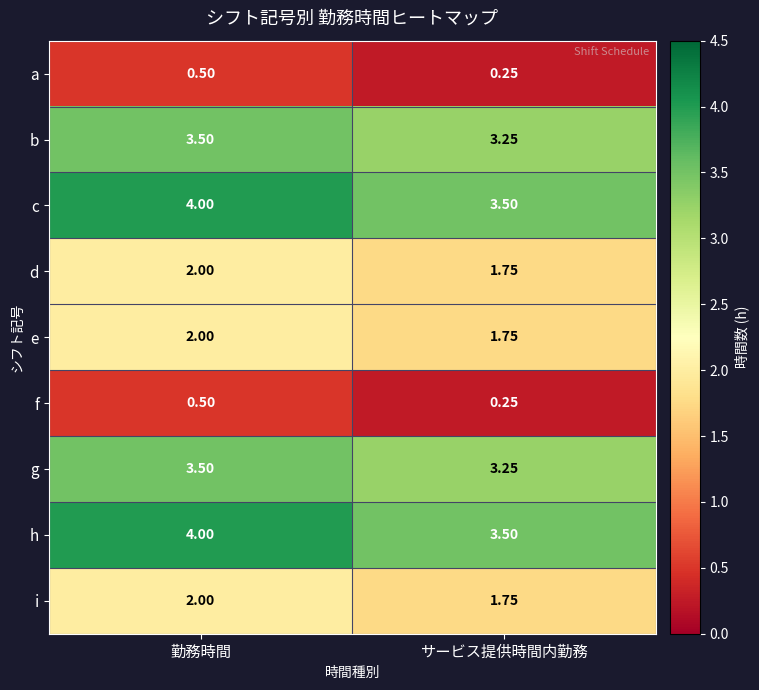

List the labels in order of d value, smallest first.

サービス提供時間内勤務, 勤務時間